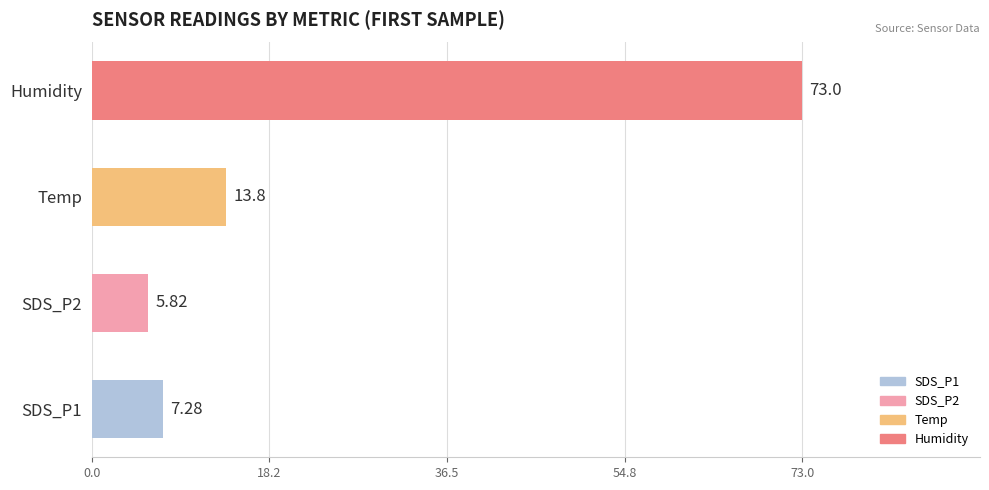

Does the chart contain stacked bars?

No